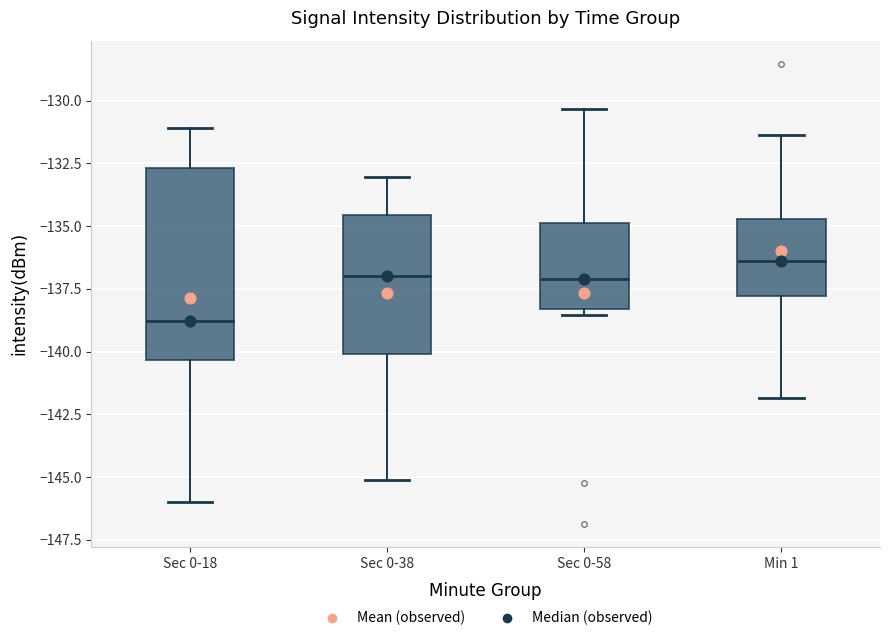

Comparing the boxes themselves (not the whiskers), which one is the tallest?

Sec 0-18